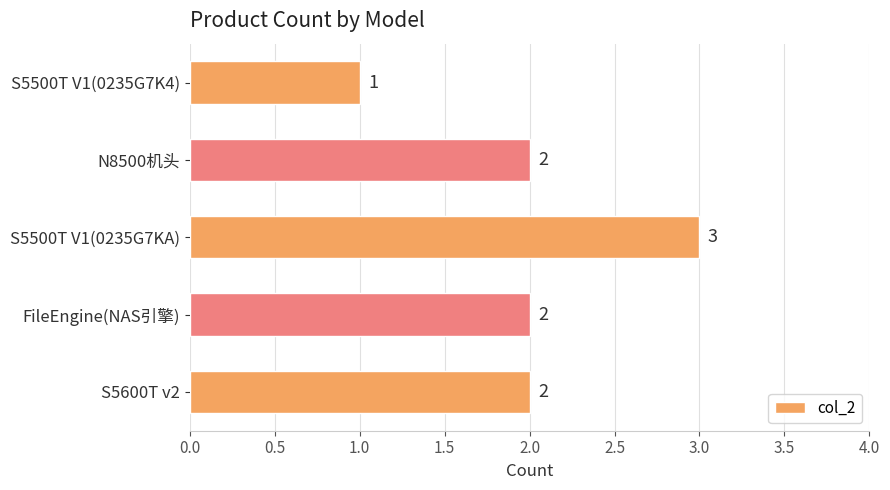

The value at S5600T v2 is 2. True or false?

True